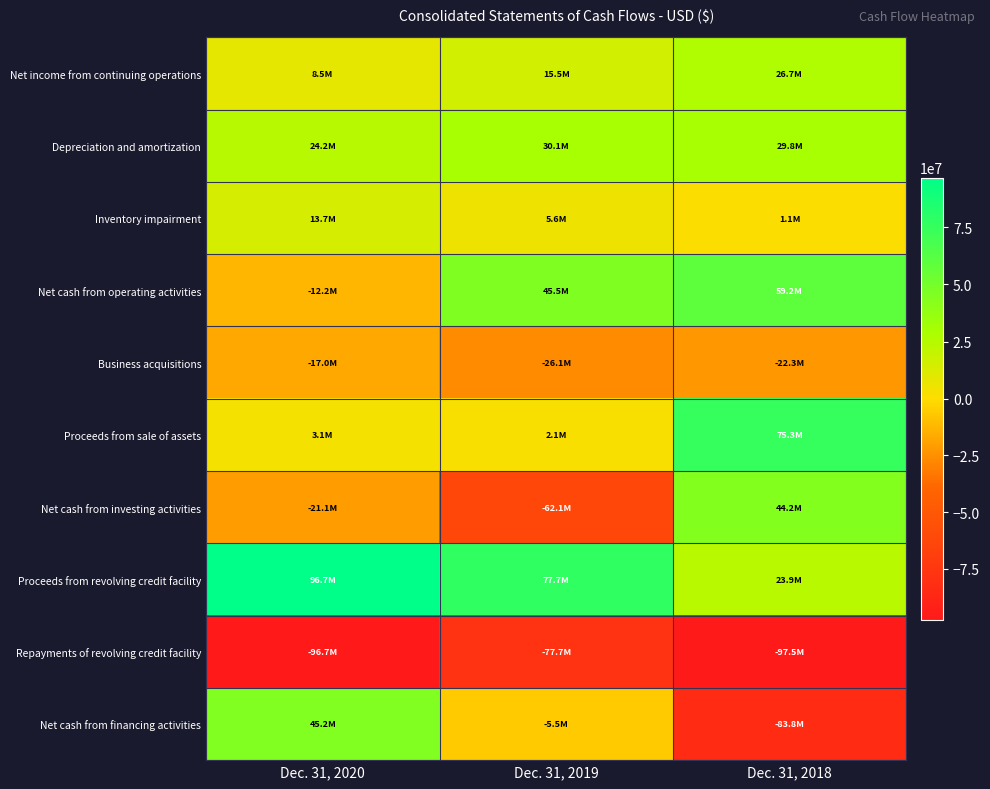

Reading left to right, extract all data points from this chart.

Net income from continuing operations: Dec. 31, 2020=8482513	Dec. 31, 2019=15499138	Dec. 31, 2018=26725449
Depreciation and amortization: Dec. 31, 2020=24222907	Dec. 31, 2019=30080936	Dec. 31, 2018=29826222
Inventory impairment: Dec. 31, 2020=13651271	Dec. 31, 2019=5557481	Dec. 31, 2018=1084247
Net cash from operating activities: Dec. 31, 2020=-12230900	Dec. 31, 2019=45455834	Dec. 31, 2018=59246487
Business acquisitions: Dec. 31, 2020=-16975595	Dec. 31, 2019=-26081080	Dec. 31, 2018=-22283660
Proceeds from sale of assets: Dec. 31, 2020=3100000	Dec. 31, 2019=2115441	Dec. 31, 2018=75297892
Net cash from investing activities: Dec. 31, 2020=-21140706	Dec. 31, 2019=-62093145	Dec. 31, 2018=44189907
Proceeds from revolving credit facility: Dec. 31, 2020=96725970	Dec. 31, 2019=77703575	Dec. 31, 2018=23900000
Repayments of revolving credit facility: Dec. 31, 2020=-96725970	Dec. 31, 2019=-77703575	Dec. 31, 2018=-97500000
Net cash from financing activities: Dec. 31, 2020=45183550	Dec. 31, 2019=-5512054	Dec. 31, 2018=-83783225